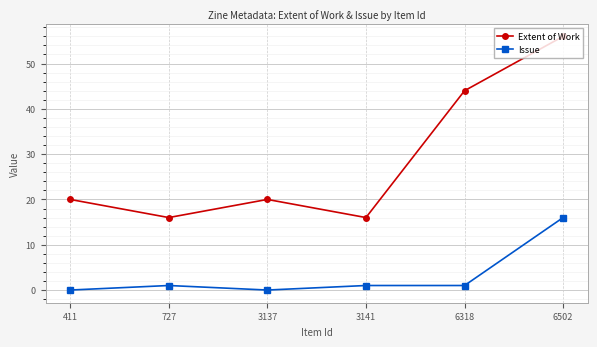

Reading left to right, extract all data points from this chart.

Extent of Work: 20	16	20	16	44	56
Issue: 0	1	0	1	1	16